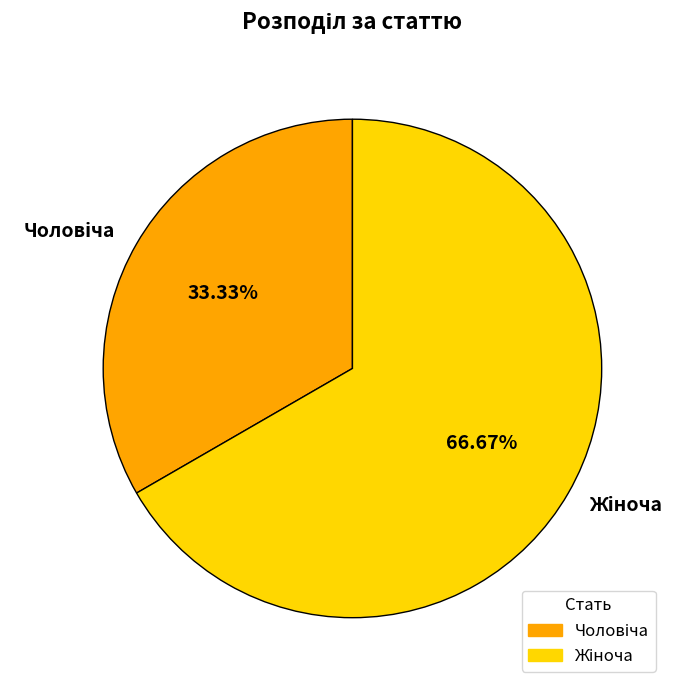

Does any single category account for the majority?

Yes